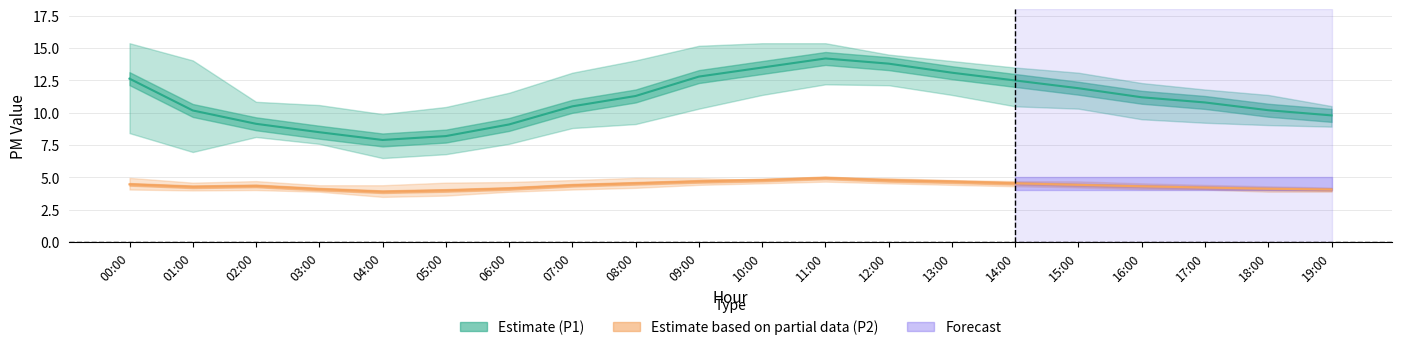

What is the approximate value of P1_upper at 17:00?

11.8